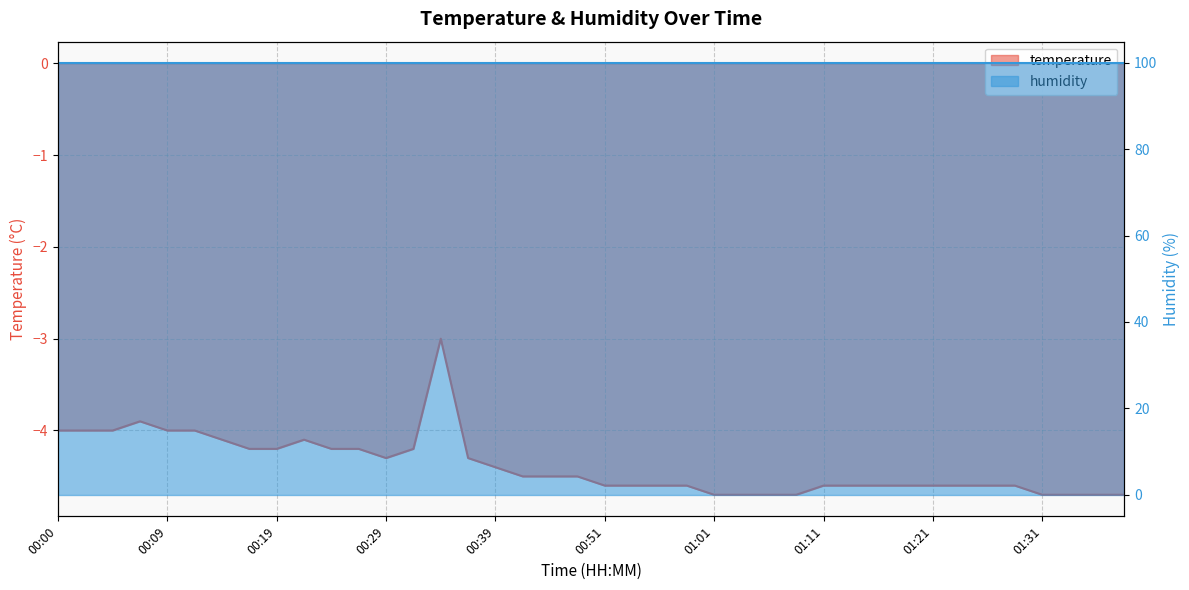

True or false: there are more than 0 points higher than both neighbors.

True